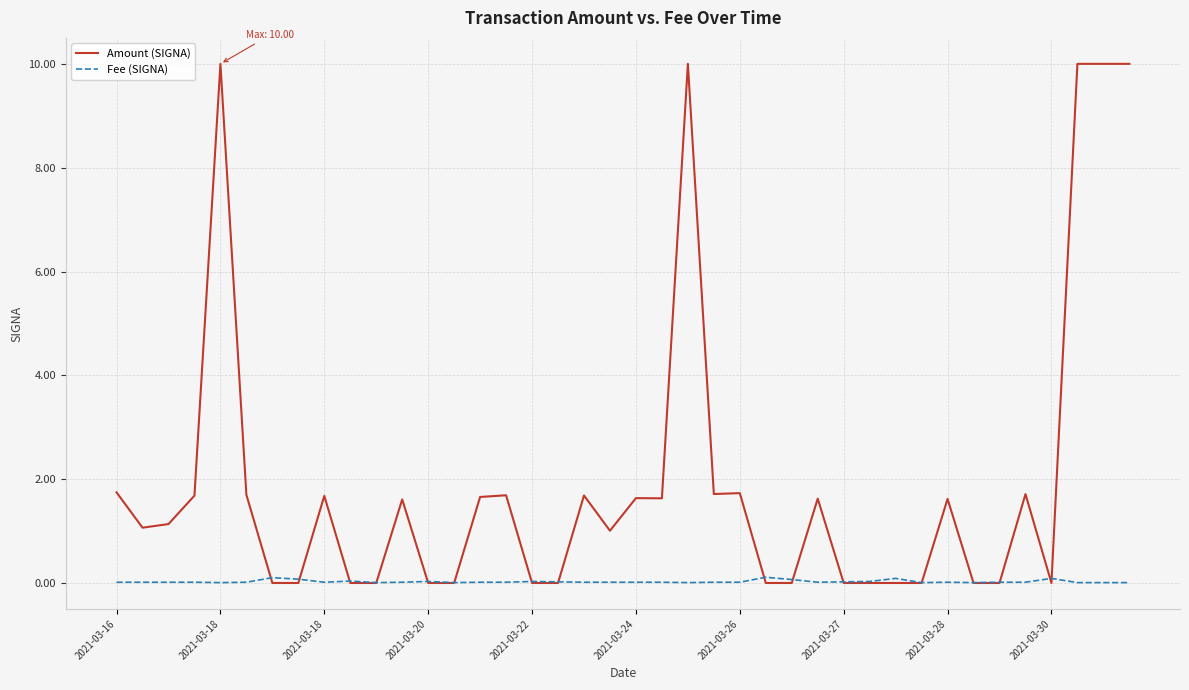

Which series has the widest spread of values?

Amount (SIGNA)